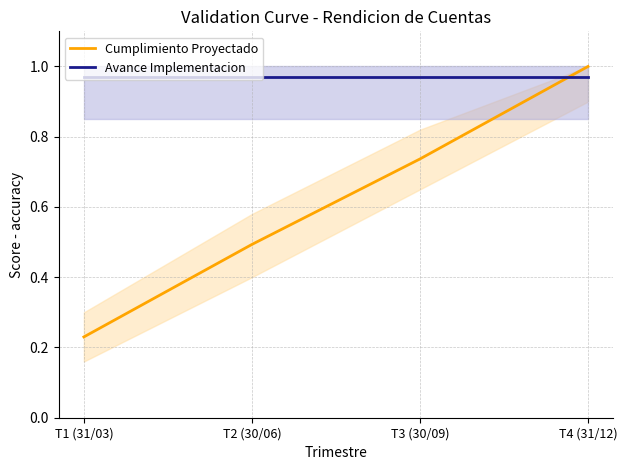

At which category is the sum across all series the highest?

T4 (31/12)